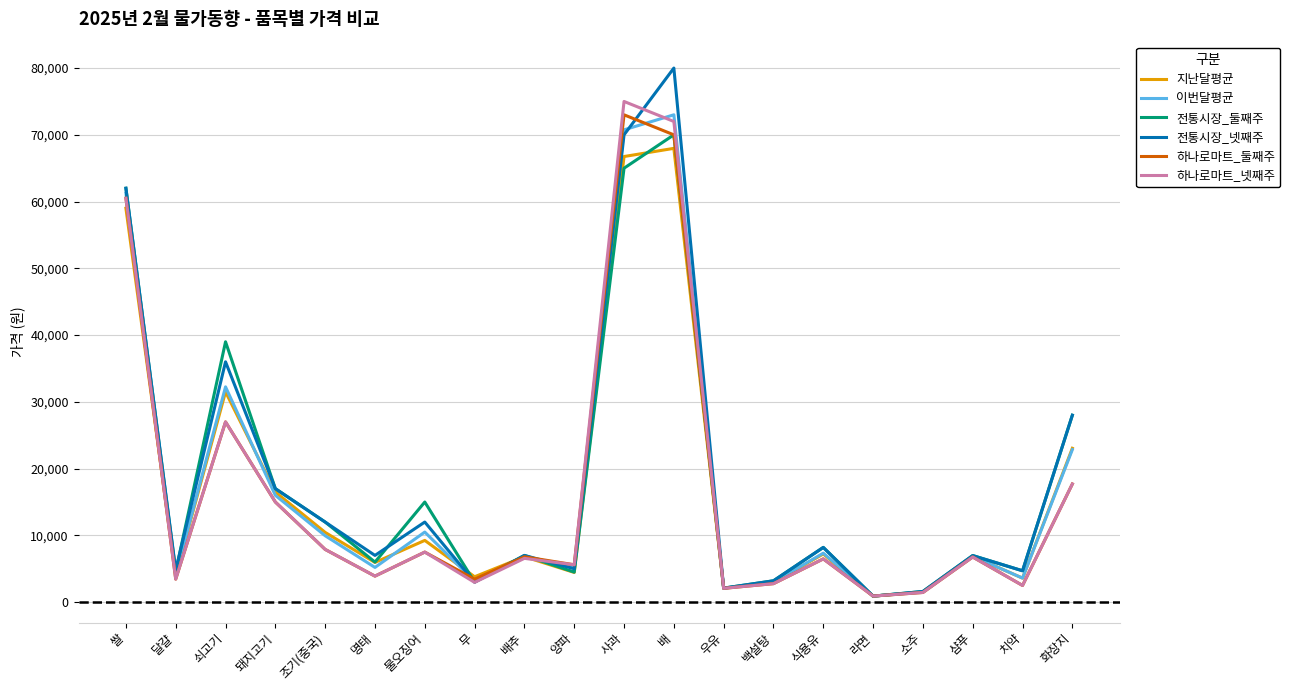

What are all the series names shown in the legend?

지난달평균, 이번달평균, 전통시장_둘째주, 전통시장_넷째주, 하나로마트_둘째주, 하나로마트_넷째주